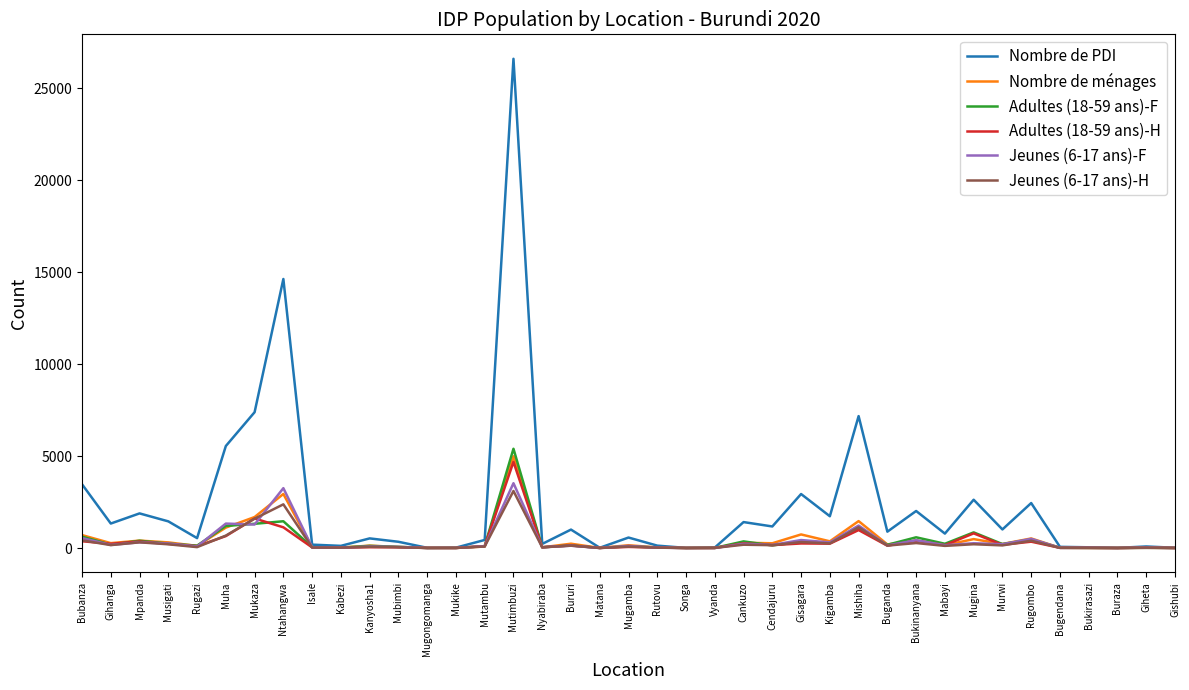

At which label does Nombre de ménages reach its peak?

Mutimbuzi